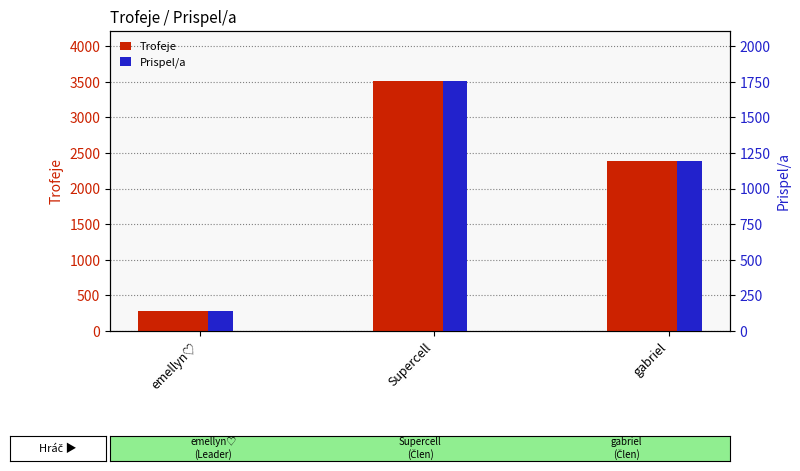

At which label does Trofeje reach its peak?

Supercell